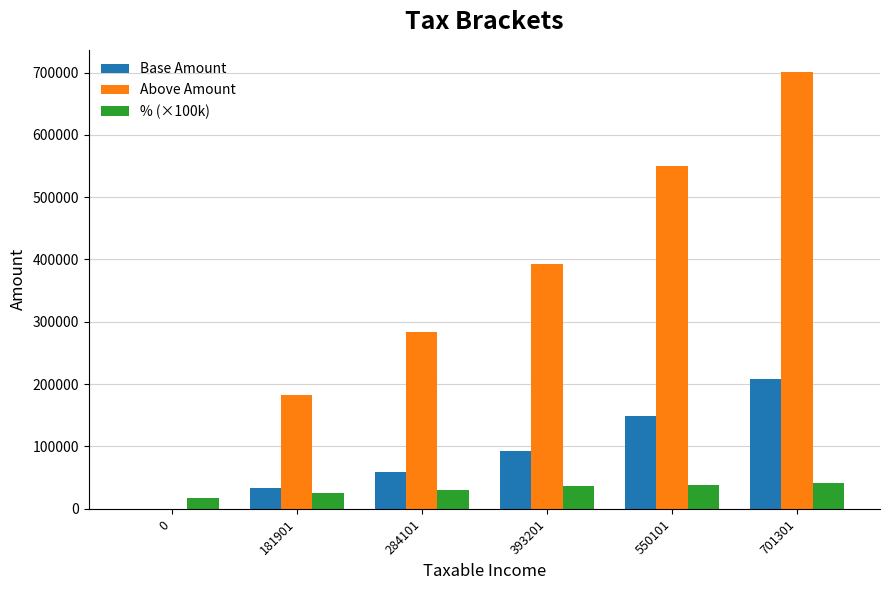

Which label corresponds to the largest value in the chart?

701301